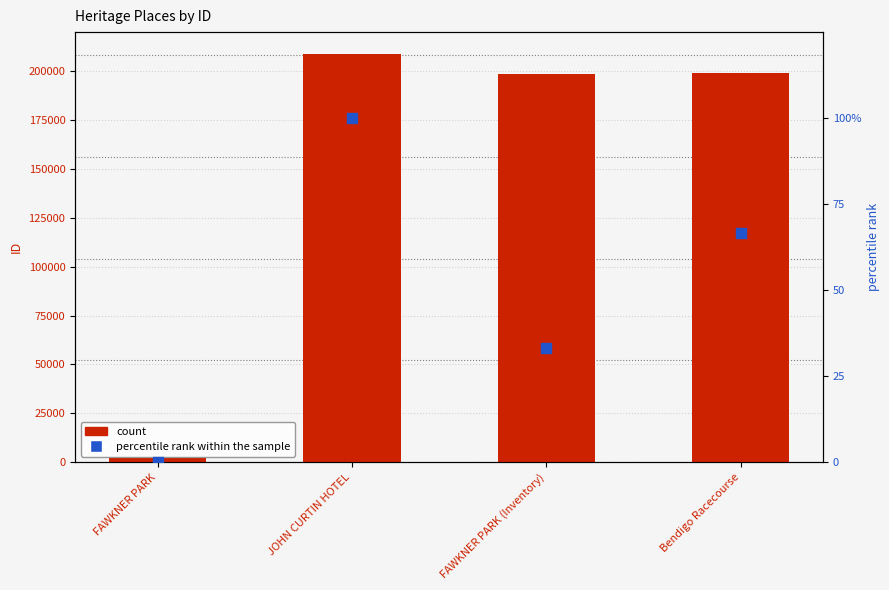

At which category is the sum across all series the highest?

JOHN CURTIN HOTEL